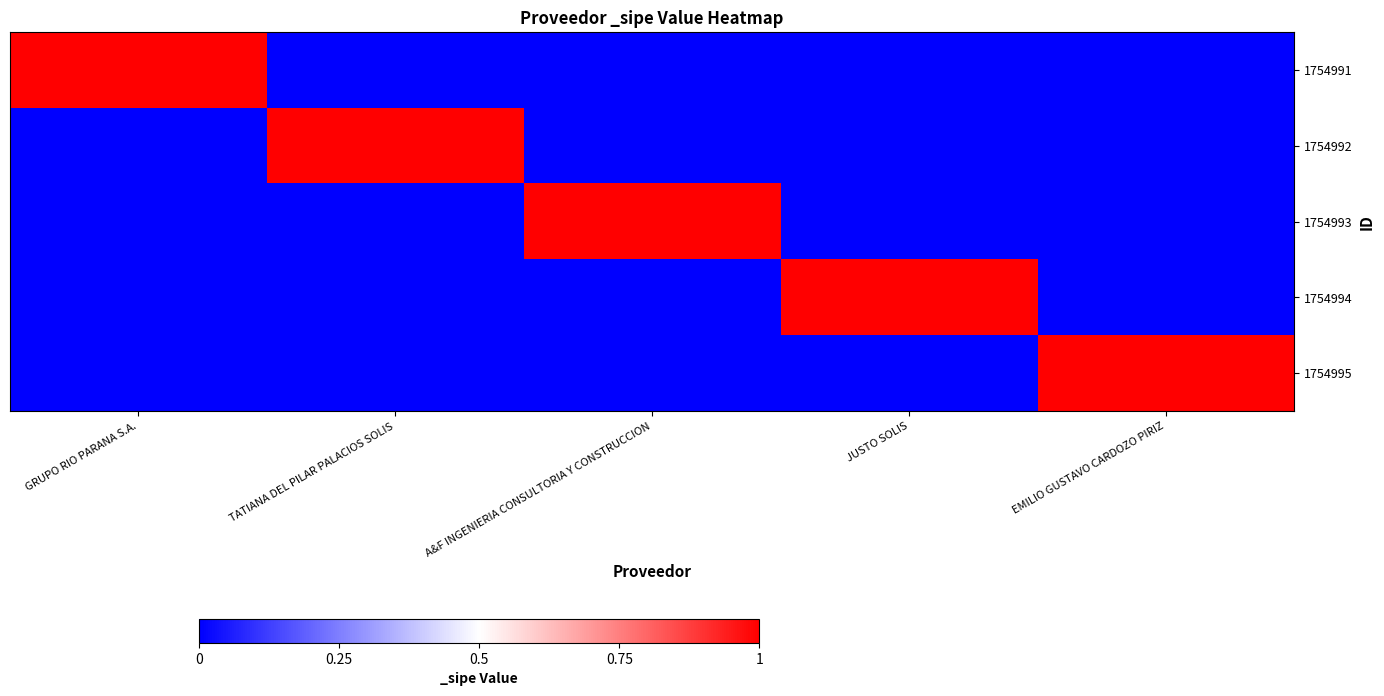

Reading left to right, what are all the values shown in this chart?

1754991: GRUPO RIO PARANA S.A.=1	TATIANA DEL PILAR PALACIOS SOLIS=0	A&F INGENIERIA CONSULTORIA Y CONSTRUCCION=0	JUSTO SOLIS=0	EMILIO GUSTAVO CARDOZO PIRIZ=0
1754992: GRUPO RIO PARANA S.A.=0	TATIANA DEL PILAR PALACIOS SOLIS=1	A&F INGENIERIA CONSULTORIA Y CONSTRUCCION=0	JUSTO SOLIS=0	EMILIO GUSTAVO CARDOZO PIRIZ=0
1754993: GRUPO RIO PARANA S.A.=0	TATIANA DEL PILAR PALACIOS SOLIS=0	A&F INGENIERIA CONSULTORIA Y CONSTRUCCION=1	JUSTO SOLIS=0	EMILIO GUSTAVO CARDOZO PIRIZ=0
1754994: GRUPO RIO PARANA S.A.=0	TATIANA DEL PILAR PALACIOS SOLIS=0	A&F INGENIERIA CONSULTORIA Y CONSTRUCCION=0	JUSTO SOLIS=1	EMILIO GUSTAVO CARDOZO PIRIZ=0
1754995: GRUPO RIO PARANA S.A.=0	TATIANA DEL PILAR PALACIOS SOLIS=0	A&F INGENIERIA CONSULTORIA Y CONSTRUCCION=0	JUSTO SOLIS=0	EMILIO GUSTAVO CARDOZO PIRIZ=1